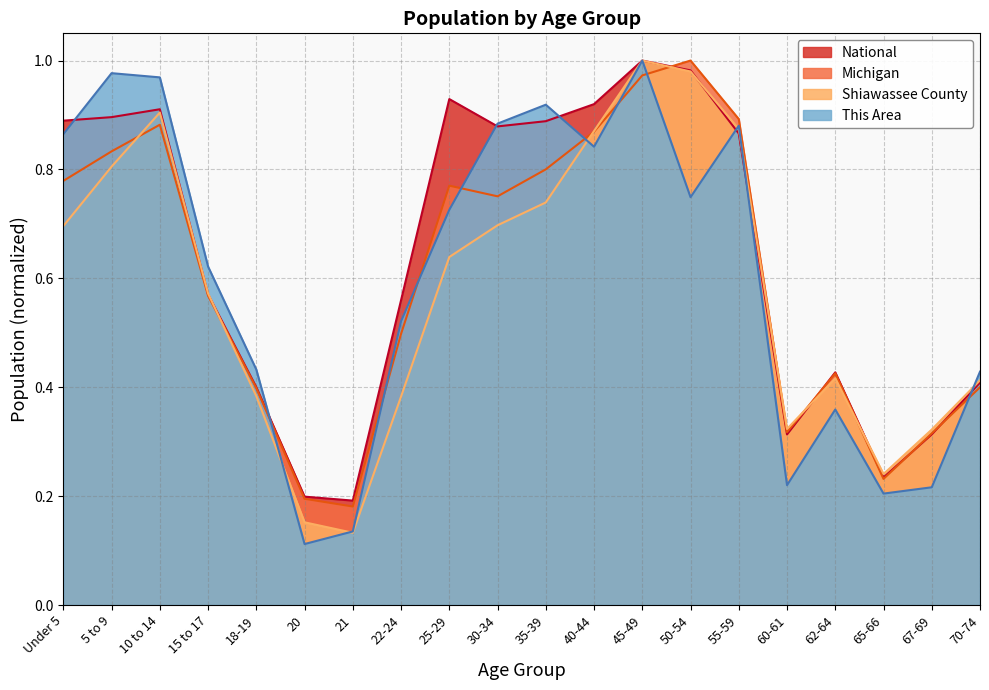

In This Area, how many points are higher than both neighbors (excluding endpoints)?

5